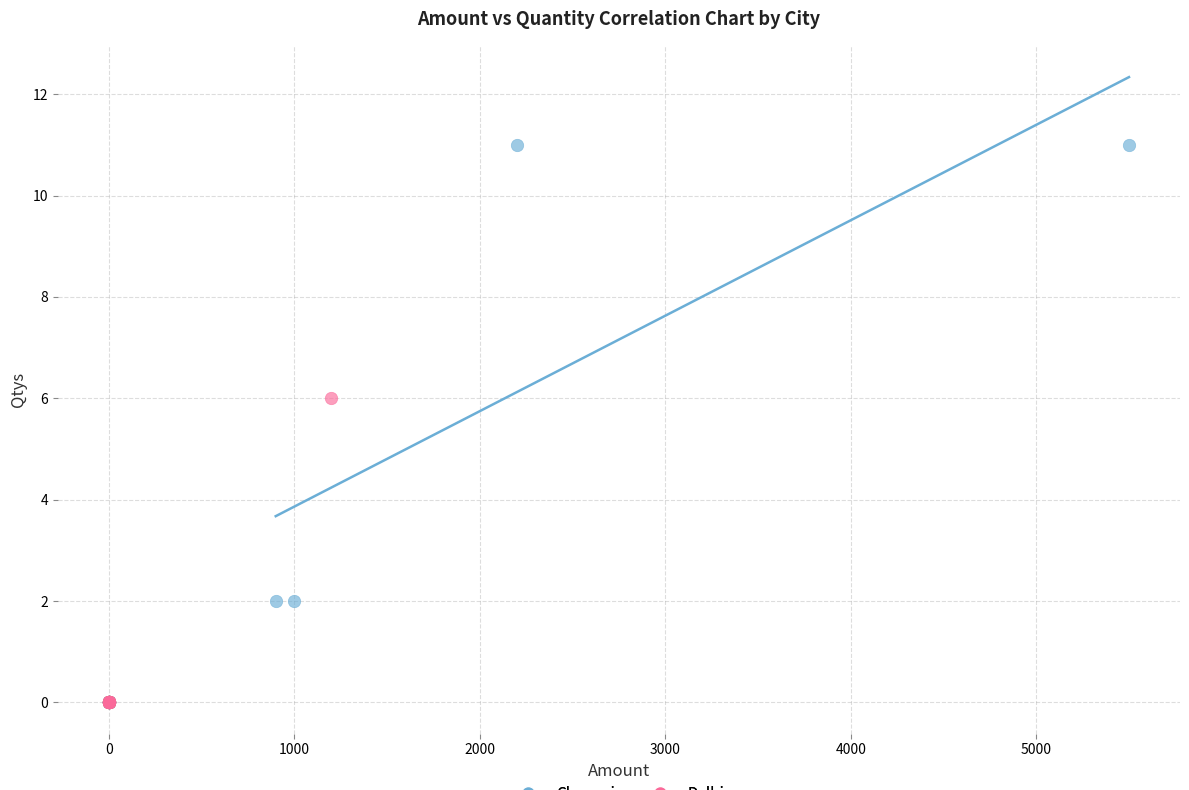

What are all the series names shown in the legend?

Chennai, Delhi